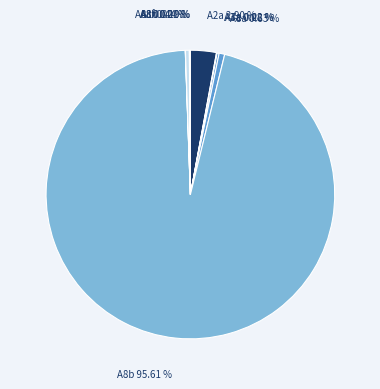

Which category has the biggest portion of the pie?

A8b